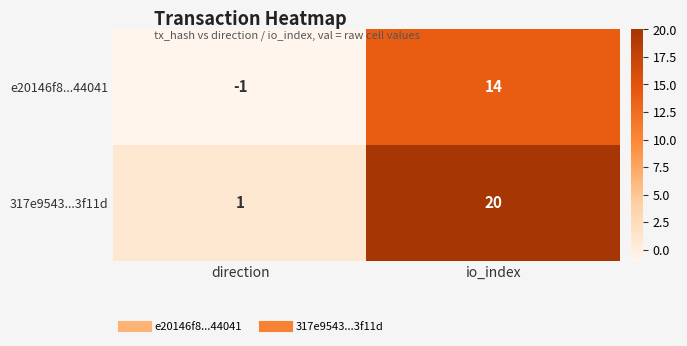

Reading left to right, list all the values displayed in this chart.

e20146f8...44041: -1	14
317e9543...3f11d: 1	20